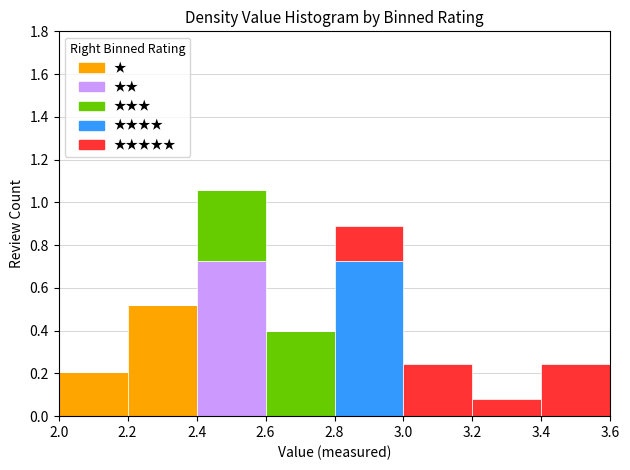

Which range on the x-axis has the tallest stacked bar (by total height)?

2.4 to 2.6